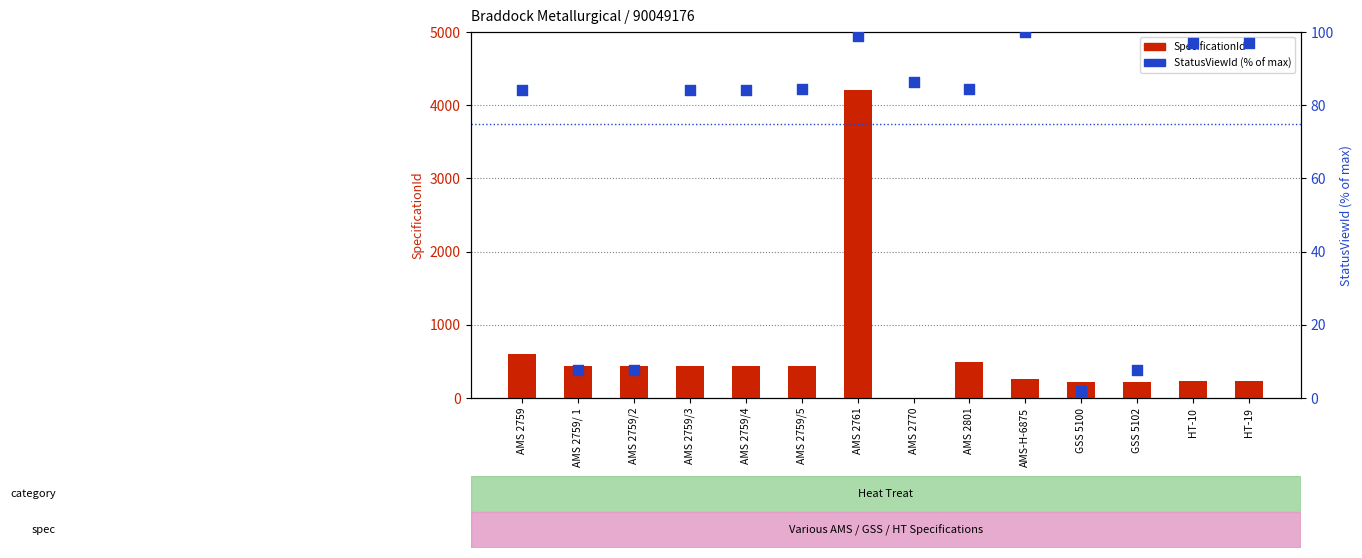

Which series contains the highest Y value?

SpecificationId